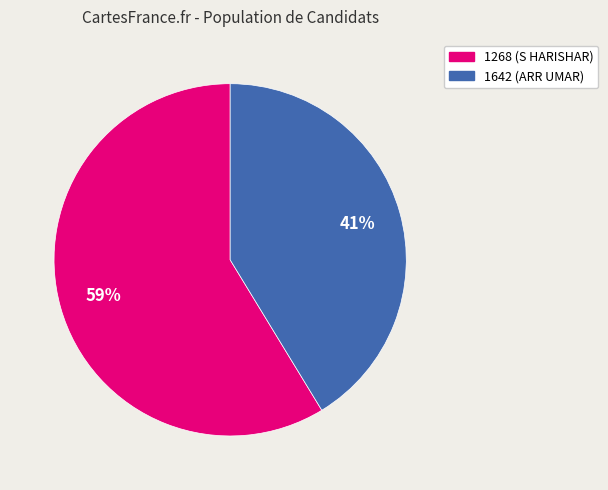

What is the ratio of the value at 1642 (ARR UMAR) to the value at 1268 (S HARISHAR)?

0.7